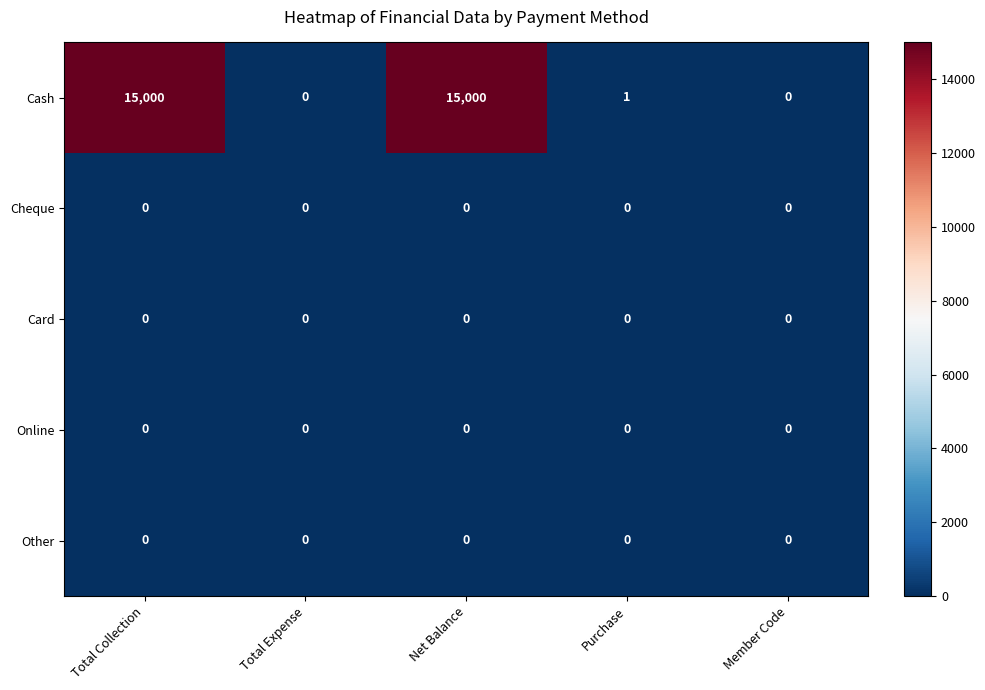

What is the spread (max minus min) of values at Net Balance?

15000